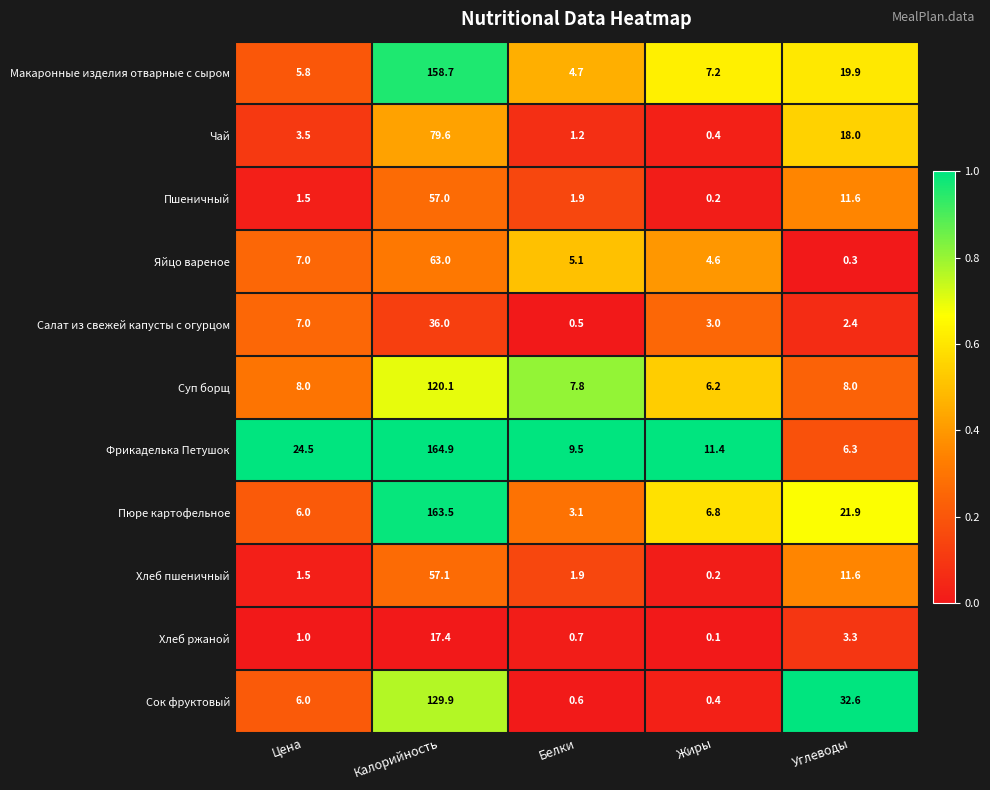

At which category is the sum across all series the highest?

Калорийность